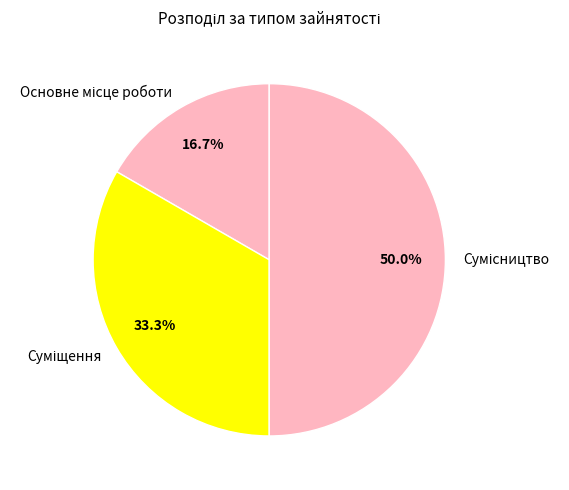

To the nearest percent, what is the difference between the largest and smallest slice percentages?

33%